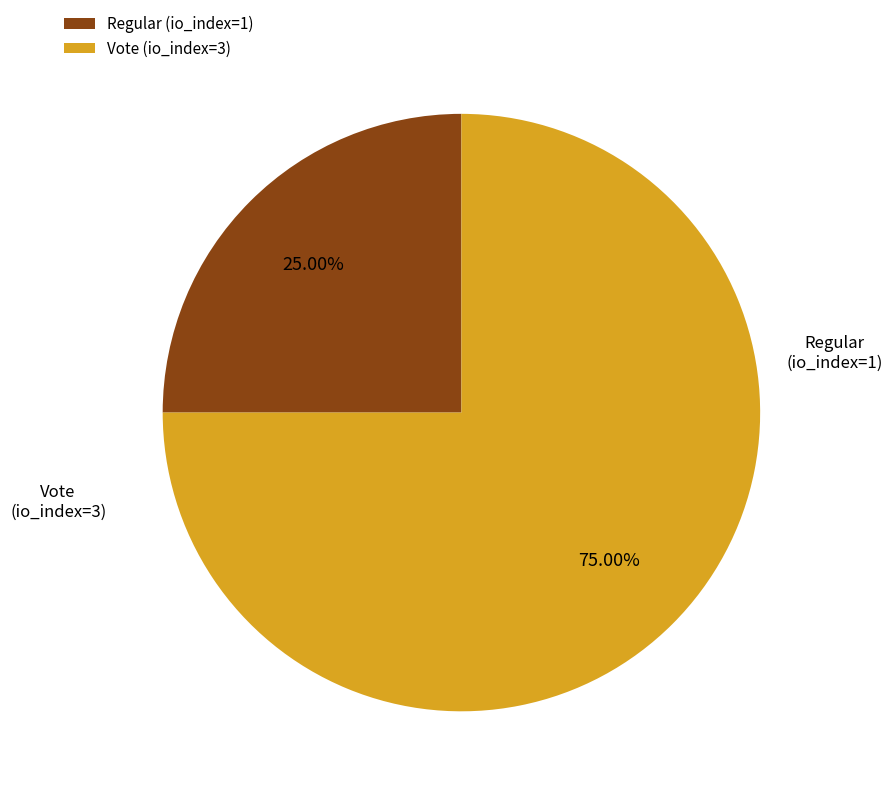

Do Vote (io_index=3) and Regular (io_index=1) together represent more than half of the pie?

Yes